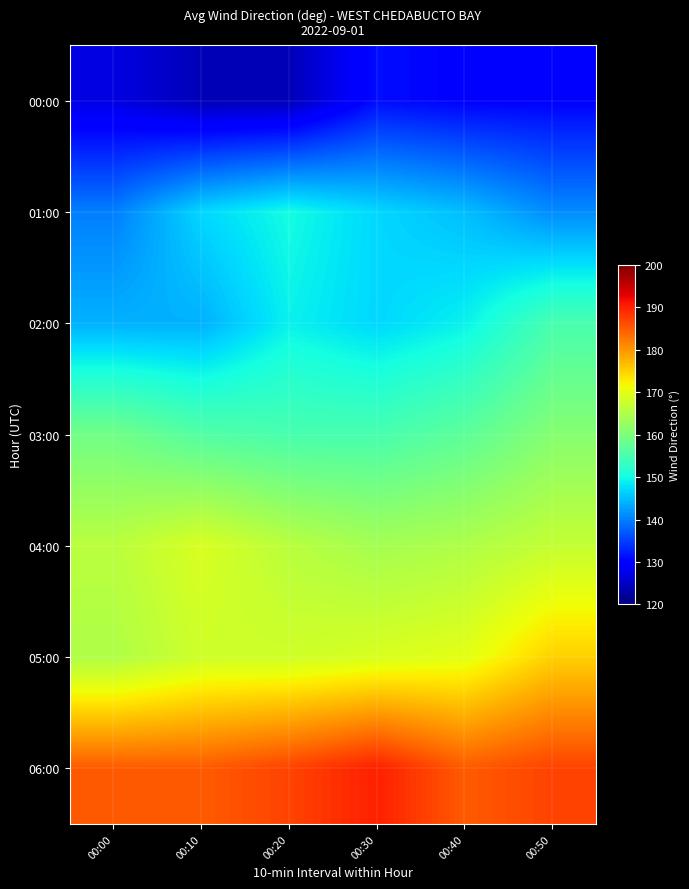

List the series in order of their peak value, lowest first.

00:00, 01:00, 02:00, 03:00, 04:00, 05:00, 06:00